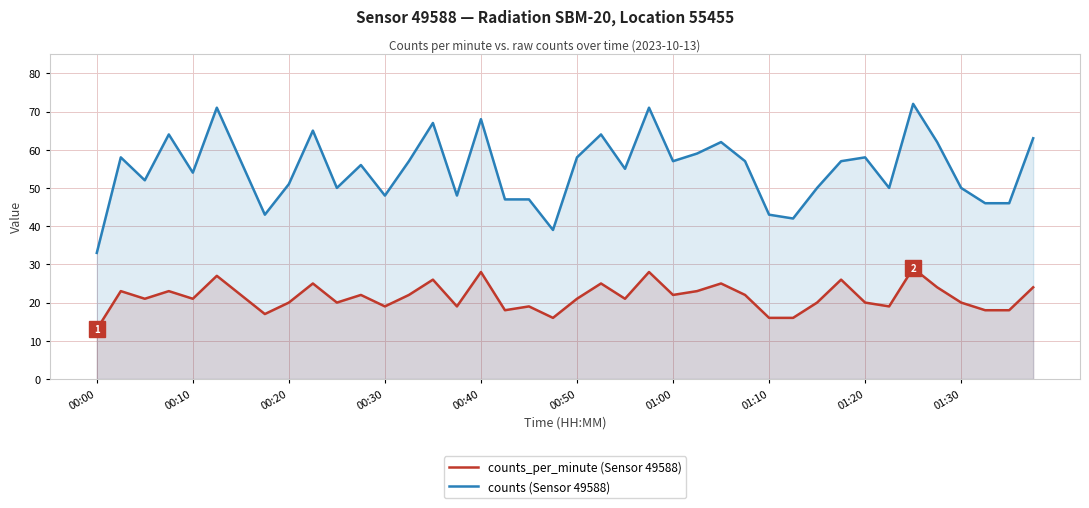

At 00:30, list the series in order from smallest to largest.

counts_per_minute (Sensor 49588), counts (Sensor 49588)